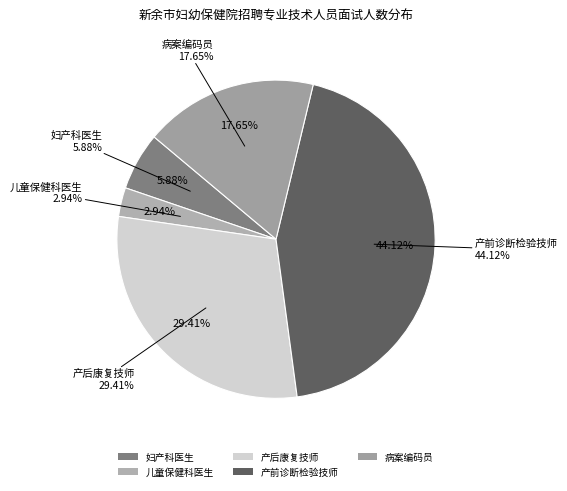

Which category has the smallest portion of the pie?

儿童保健科医生